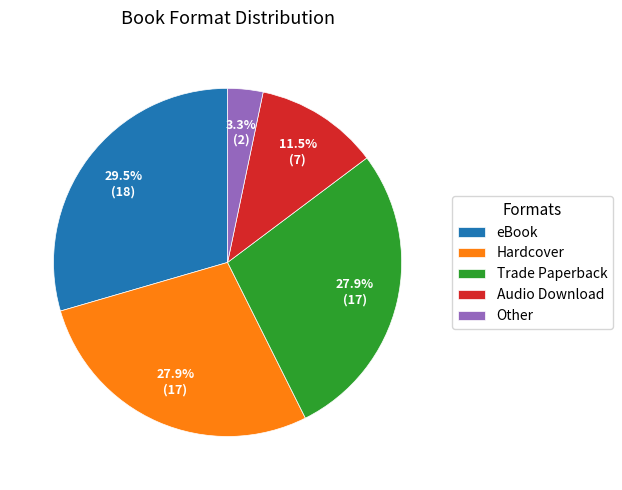

What is the total percentage of Other and eBook?

32.8%